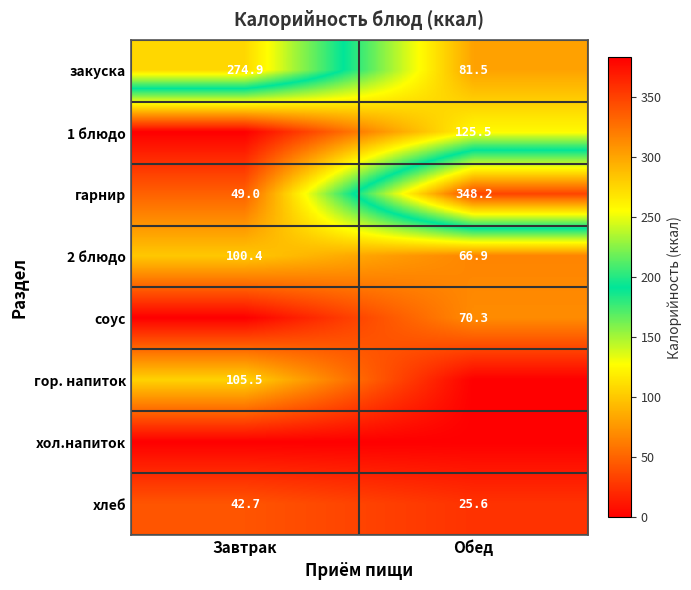

True or false: закуска has a value of 81.5 at Обед.

True